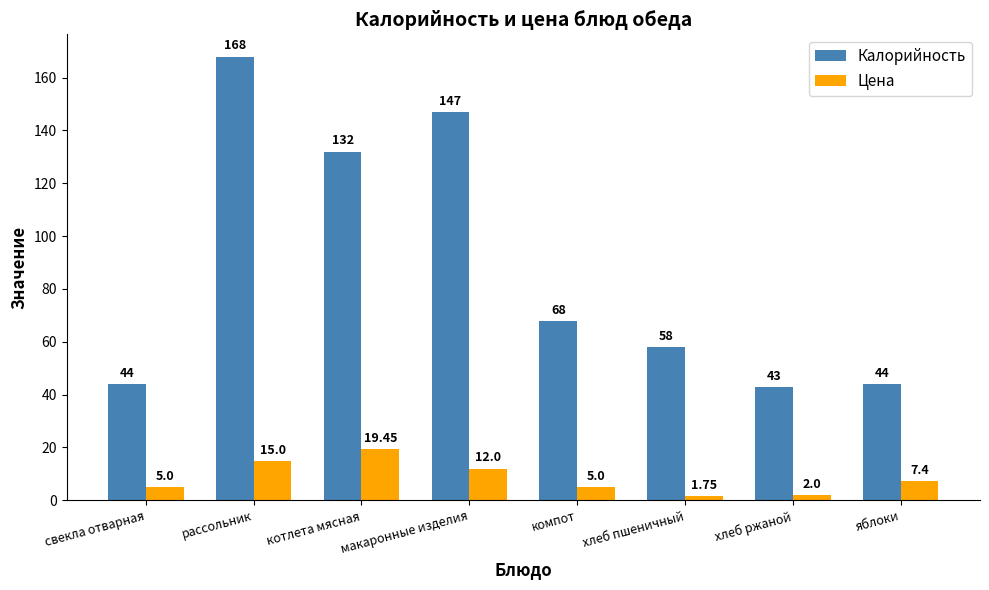

At how many categories does at least one series exceed 79?

3